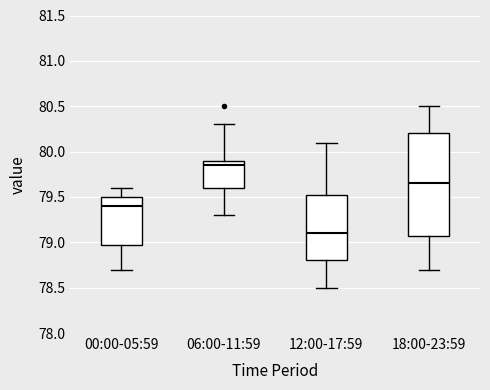

Comparing the boxes themselves (not the whiskers), which one is the tallest?

18:00-23:59